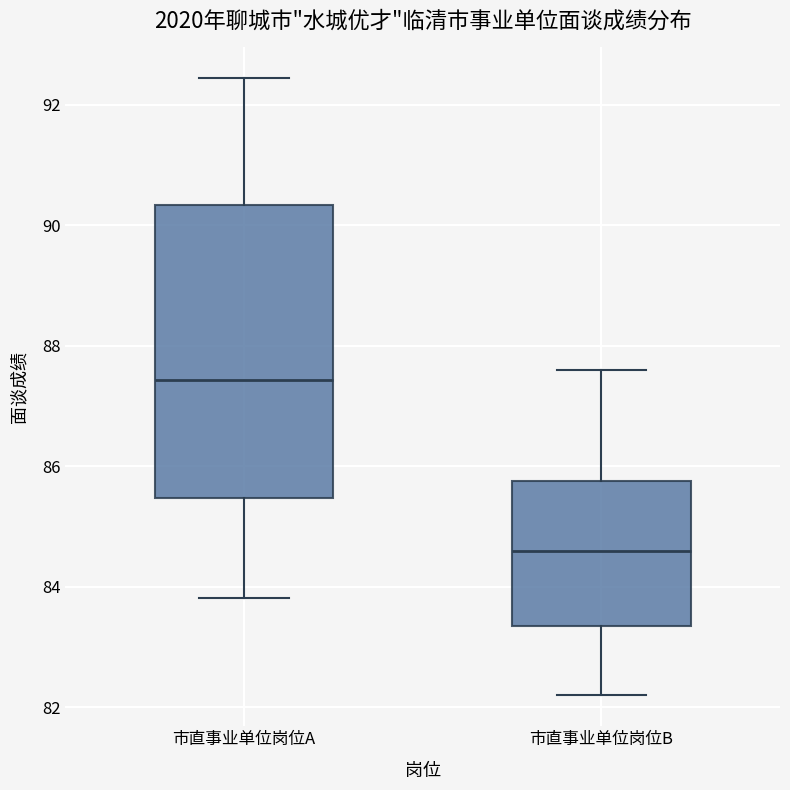

Reading left to right, read every box against the y-axis: the position of its median line, the range the box covers, and the ends of its whiskers. The values are not printed on the chart, so give them approximately, as read against the axis.

市直事业单位岗位A: median 87.4, box 85.4 to 90.4, whiskers 83.8 to 92.4
市直事业单位岗位B: median 84.6, box 83.4 to 85.8, whiskers 82.2 to 87.6